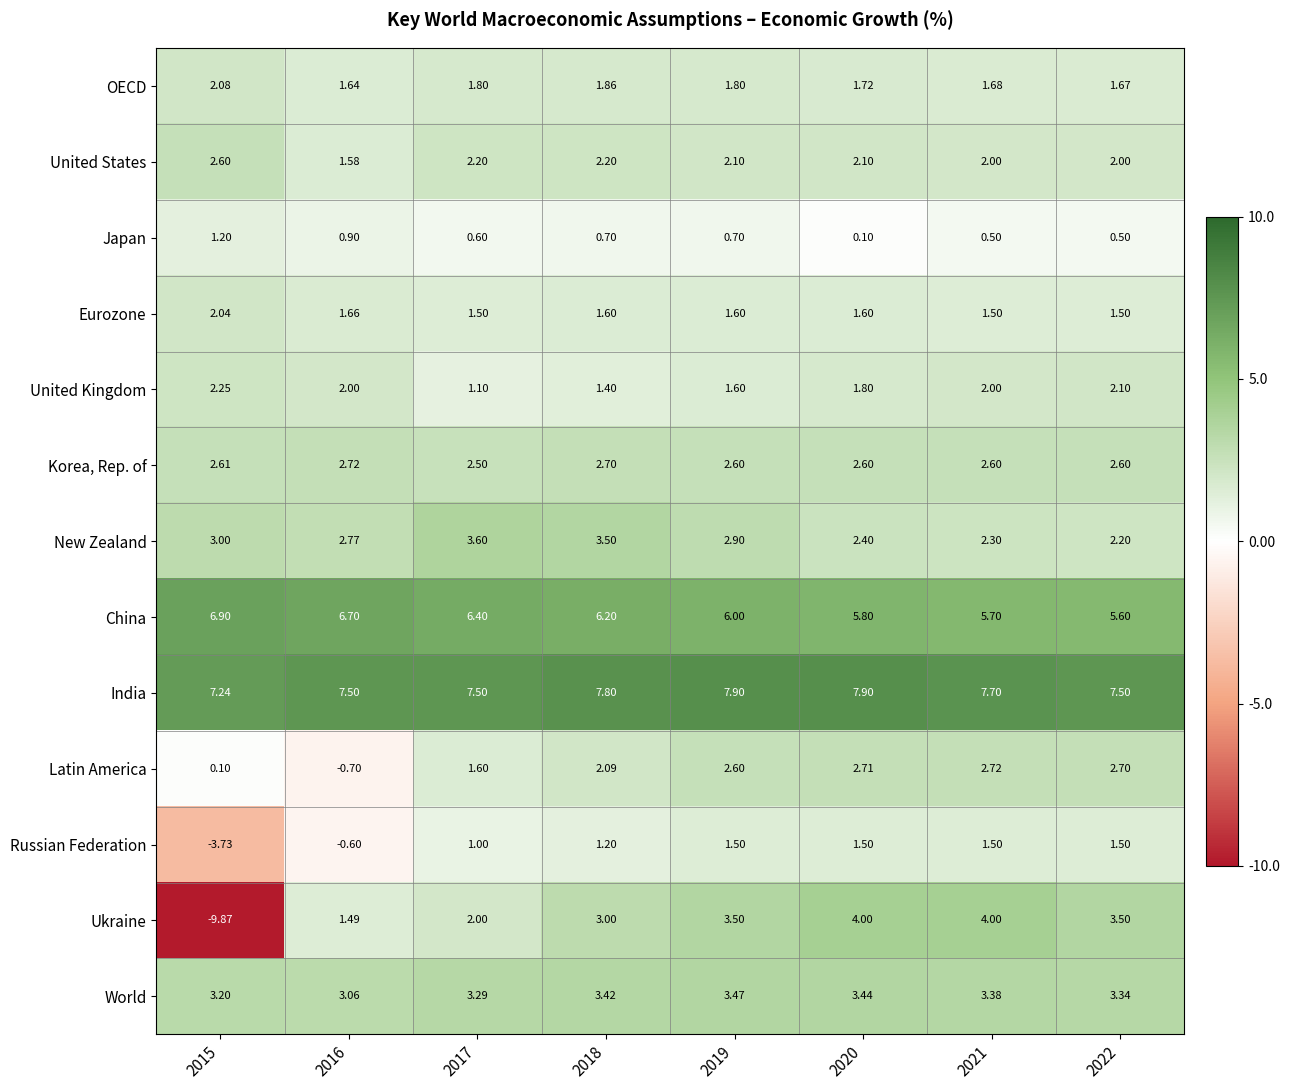

Which series has the largest total across all categories?

India